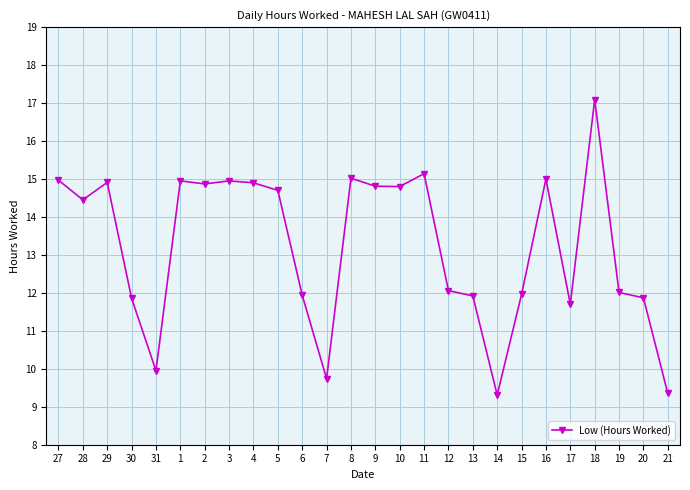

The value at 9 is 14.8. True or false?

True